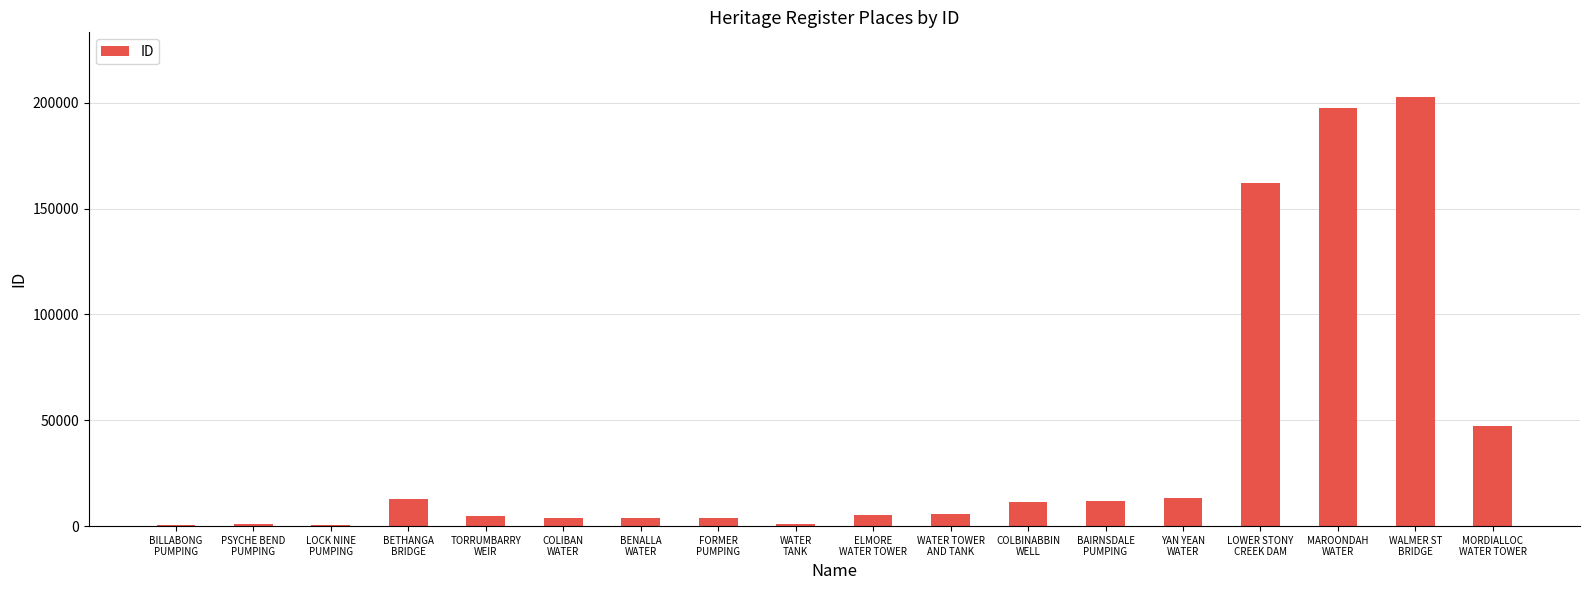

True or false: the data shows 60847 at LOWER STONY
CREEK DAM.

False